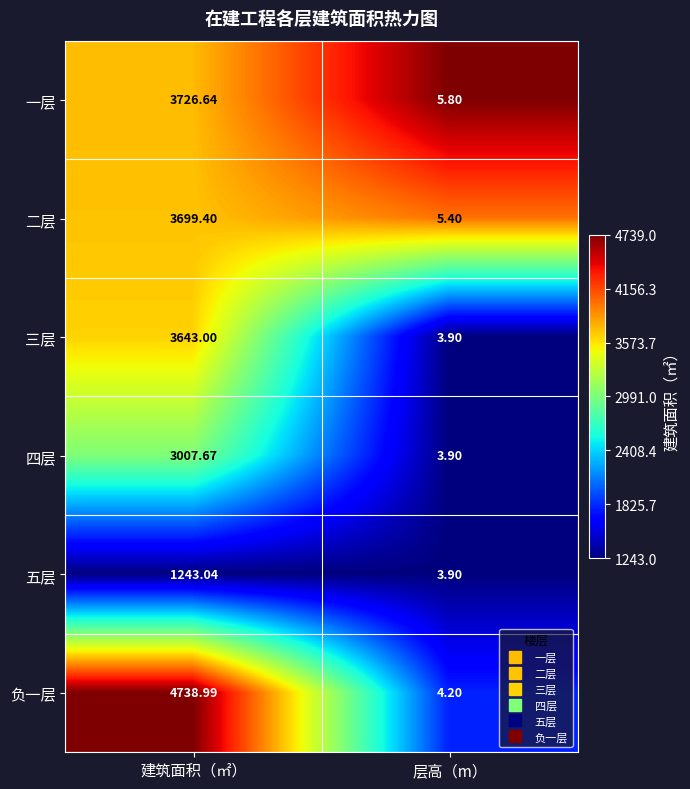

Rank the series by their maximum value, from highest to lowest.

负一层, 一层, 二层, 三层, 四层, 五层